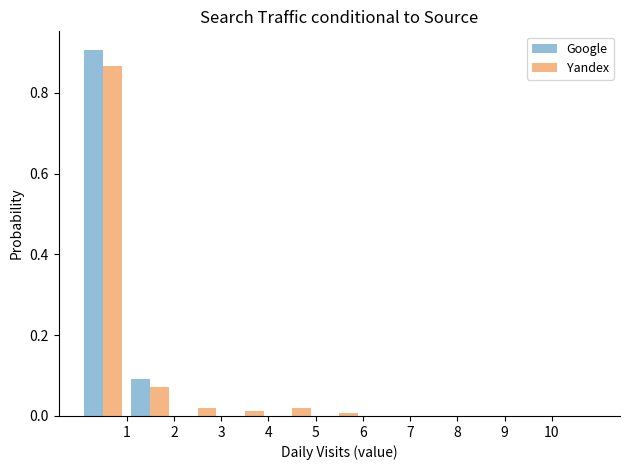

Reading left to right, transcribe this chart: for each range on the x-axis, give the height of each series' bar. The values are not printed on the chart, so give them approximately, as read against the axis.

0 to 1: Google=0.90	Yandex=0.86
1 to 2: Google=0.10	Yandex=0.08
2 to 3: Google=0	Yandex=under 0.02
3 to 4: Google=0	Yandex=under 0.02
4 to 5: Google=0	Yandex=under 0.02
5 to 6: Google=0	Yandex=under 0.02
6 to 7: Google=0	Yandex=0
7 to 8: Google=0	Yandex=0
8 to 9: Google=0	Yandex=0
9 to 10: Google=0	Yandex=0
10 to 11: Google=0	Yandex=0